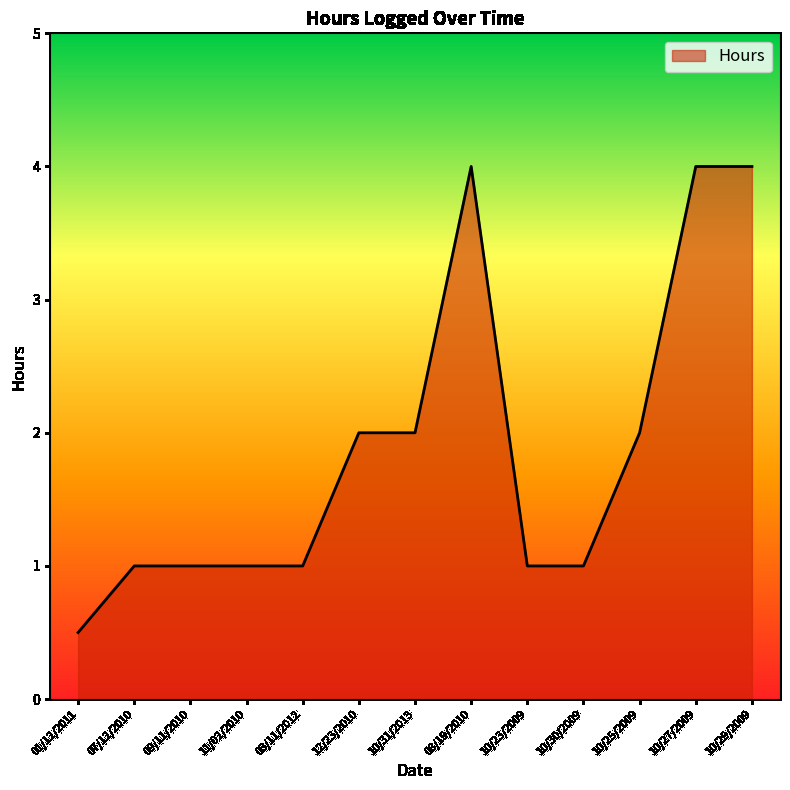

What is the difference between the second highest and minimum values?

3.5